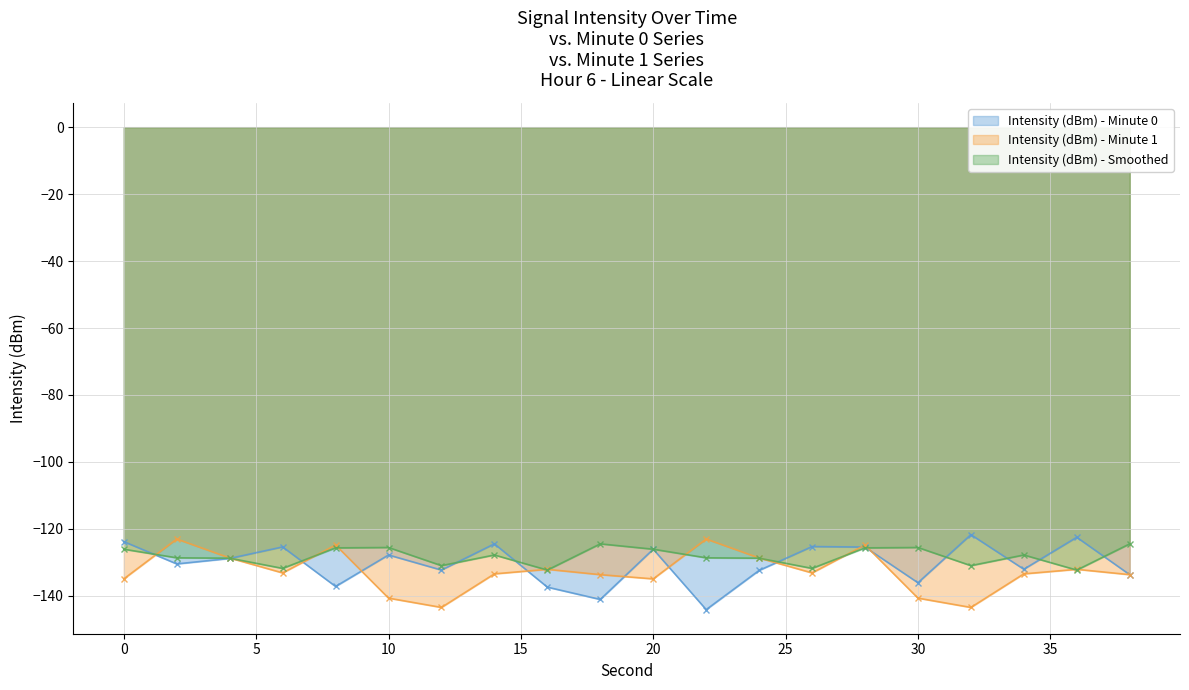

Which series changed the most between 6 and 36?

Intensity (dBm) - Minute 0